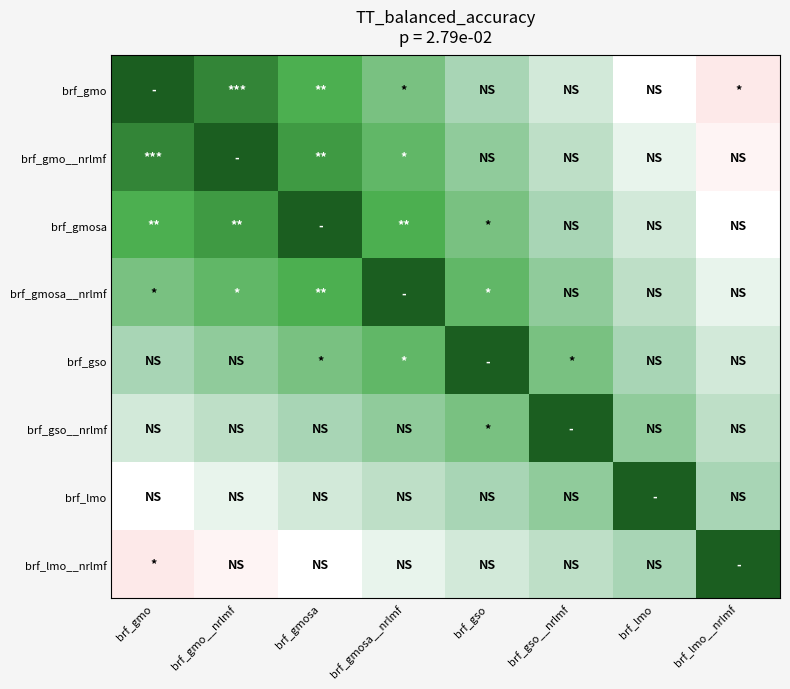

Reading right to left, extract all data points from this chart.

brf_gmo: brf_lmo__nrlmf=-0.4	brf_lmo=-0.2	brf_gso__nrlmf=0.0	brf_gso=0.2	brf_gmosa__nrlmf=0.4	brf_gmosa=0.6	brf_gmo__nrlmf=0.8	brf_gmo=1.0
brf_gmo__nrlmf: brf_lmo__nrlmf=-0.3	brf_lmo=-0.1	brf_gso__nrlmf=0.1	brf_gso=0.3	brf_gmosa__nrlmf=0.5	brf_gmosa=0.7	brf_gmo__nrlmf=1.0	brf_gmo=0.8
brf_gmosa: brf_lmo__nrlmf=-0.2	brf_lmo=0.0	brf_gso__nrlmf=0.2	brf_gso=0.4	brf_gmosa__nrlmf=0.6	brf_gmosa=1.0	brf_gmo__nrlmf=0.7	brf_gmo=0.6
brf_gmosa__nrlmf: brf_lmo__nrlmf=-0.1	brf_lmo=0.1	brf_gso__nrlmf=0.3	brf_gso=0.5	brf_gmosa__nrlmf=1.0	brf_gmosa=0.6	brf_gmo__nrlmf=0.5	brf_gmo=0.4
brf_gso: brf_lmo__nrlmf=0.0	brf_lmo=0.2	brf_gso__nrlmf=0.4	brf_gso=1.0	brf_gmosa__nrlmf=0.5	brf_gmosa=0.4	brf_gmo__nrlmf=0.3	brf_gmo=0.2
brf_gso__nrlmf: brf_lmo__nrlmf=0.1	brf_lmo=0.3	brf_gso__nrlmf=1.0	brf_gso=0.4	brf_gmosa__nrlmf=0.3	brf_gmosa=0.2	brf_gmo__nrlmf=0.1	brf_gmo=0.0
brf_lmo: brf_lmo__nrlmf=0.2	brf_lmo=1.0	brf_gso__nrlmf=0.3	brf_gso=0.2	brf_gmosa__nrlmf=0.1	brf_gmosa=0.0	brf_gmo__nrlmf=-0.1	brf_gmo=-0.2
brf_lmo__nrlmf: brf_lmo__nrlmf=1.0	brf_lmo=0.2	brf_gso__nrlmf=0.1	brf_gso=0.0	brf_gmosa__nrlmf=-0.1	brf_gmosa=-0.2	brf_gmo__nrlmf=-0.3	brf_gmo=-0.4